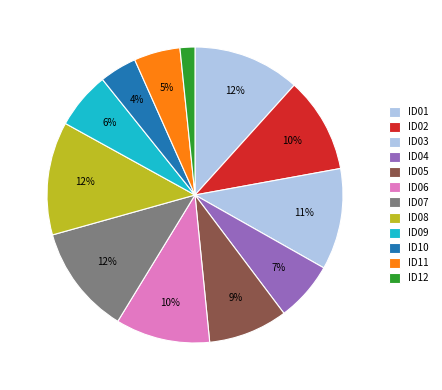

What percentage is the ID04 slice, to the nearest percent?

7%